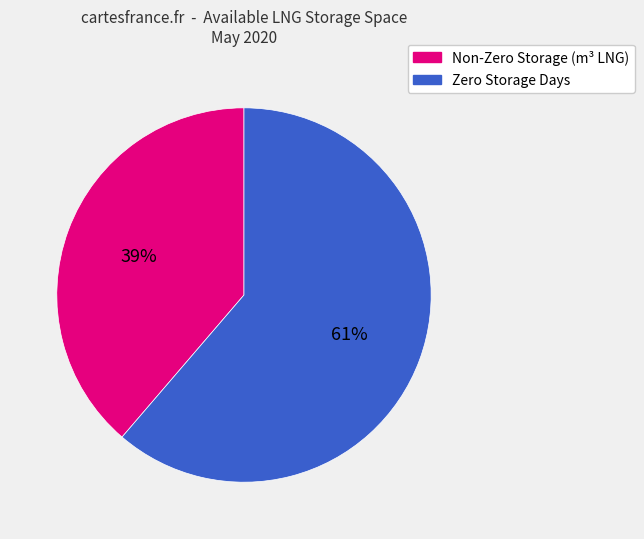

Is there any slice that represents more than half of the pie?

Yes